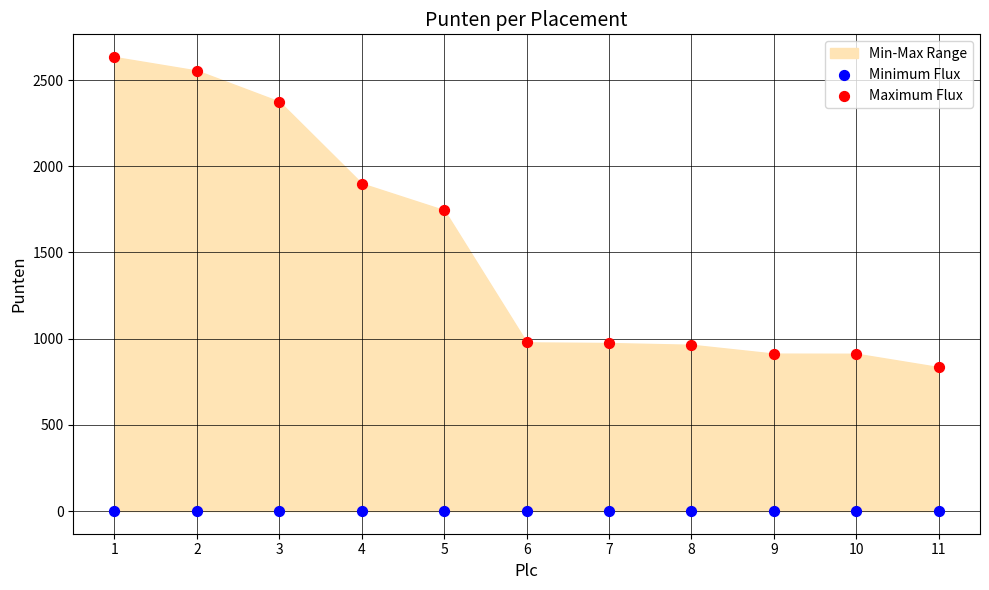

Which series reaches the maximum Y coordinate?

Maximum Flux